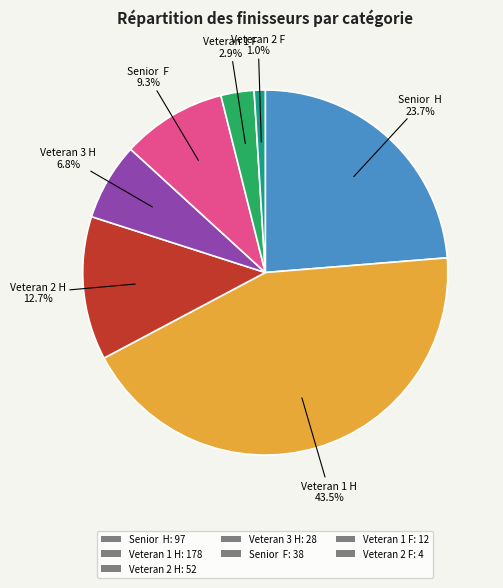

What is the largest slice in the pie chart?

Veteran 1 H